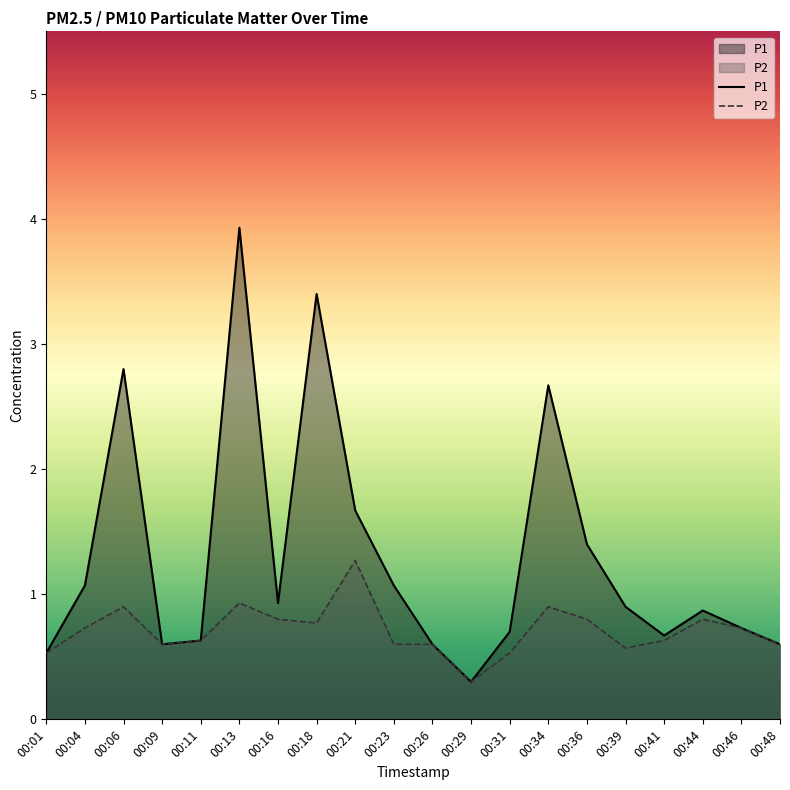

What value does the P1 series have at 00:44?

0.9